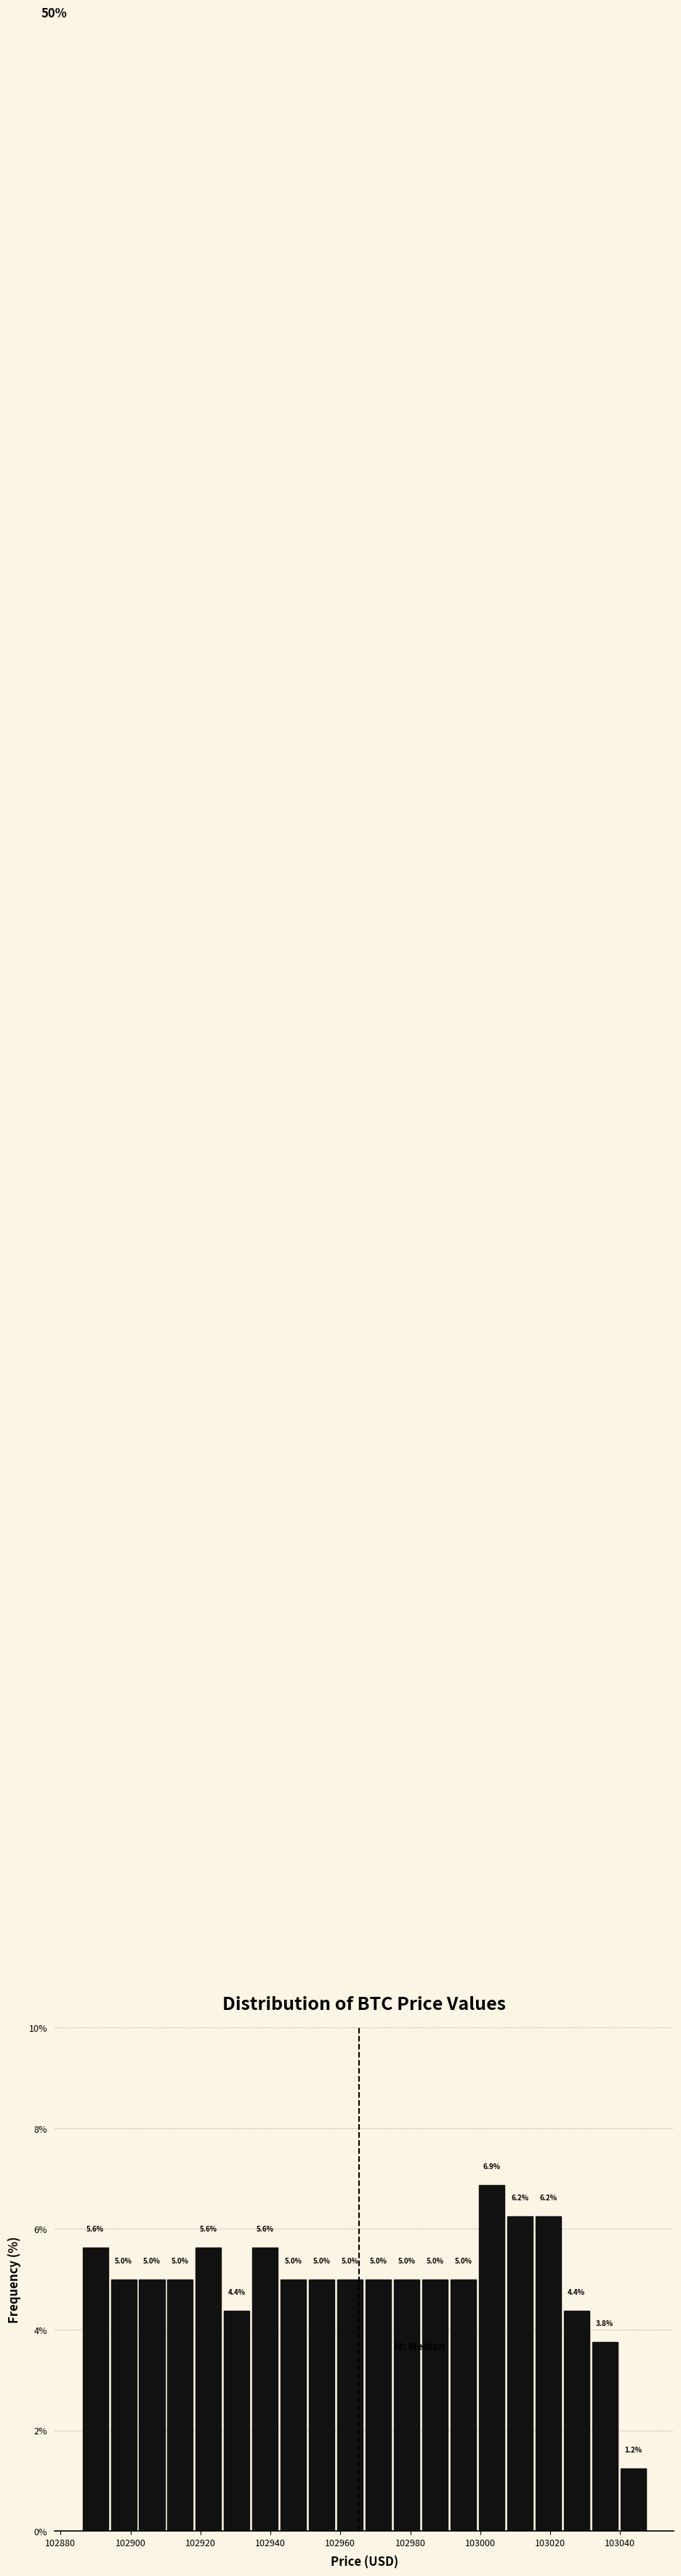

Which range on the x-axis has the tallest bar?

103000 to 103008